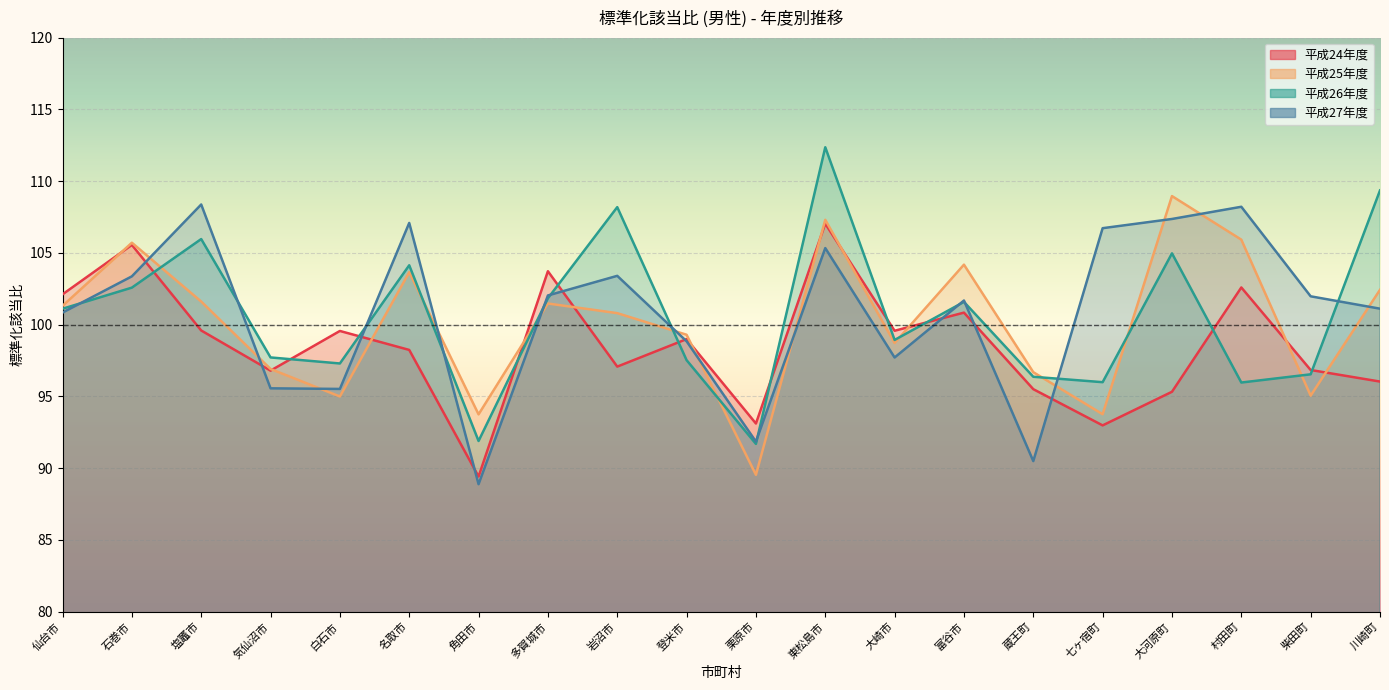

The 平成25年度 series shows 103.6 at 名取市. True or false?

True